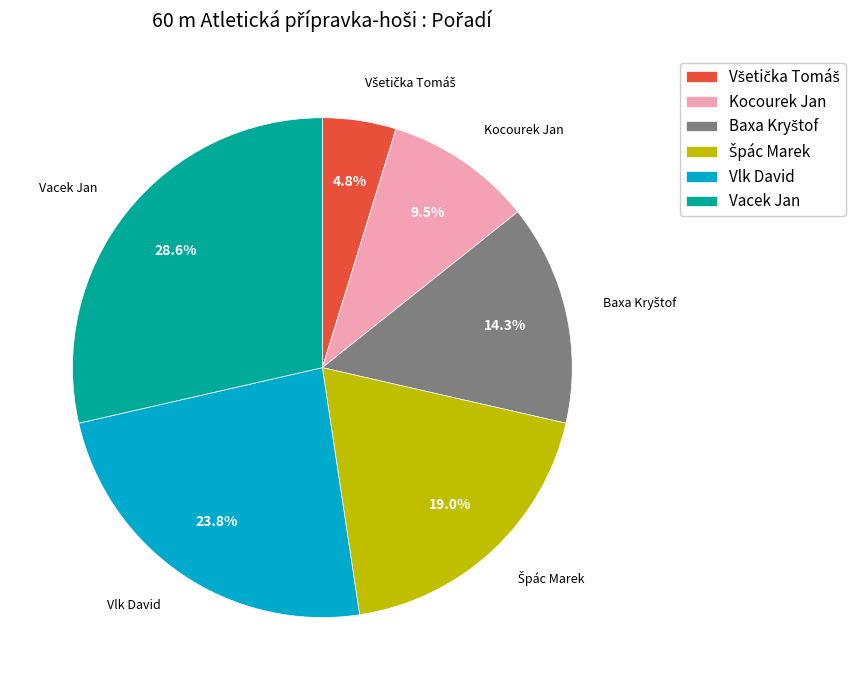

Which category has the biggest portion of the pie?

Vacek Jan